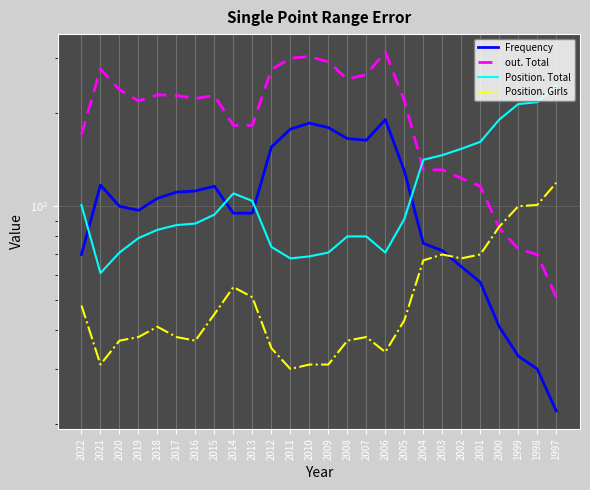

Where is Frequency nearest to the value 106?

2018